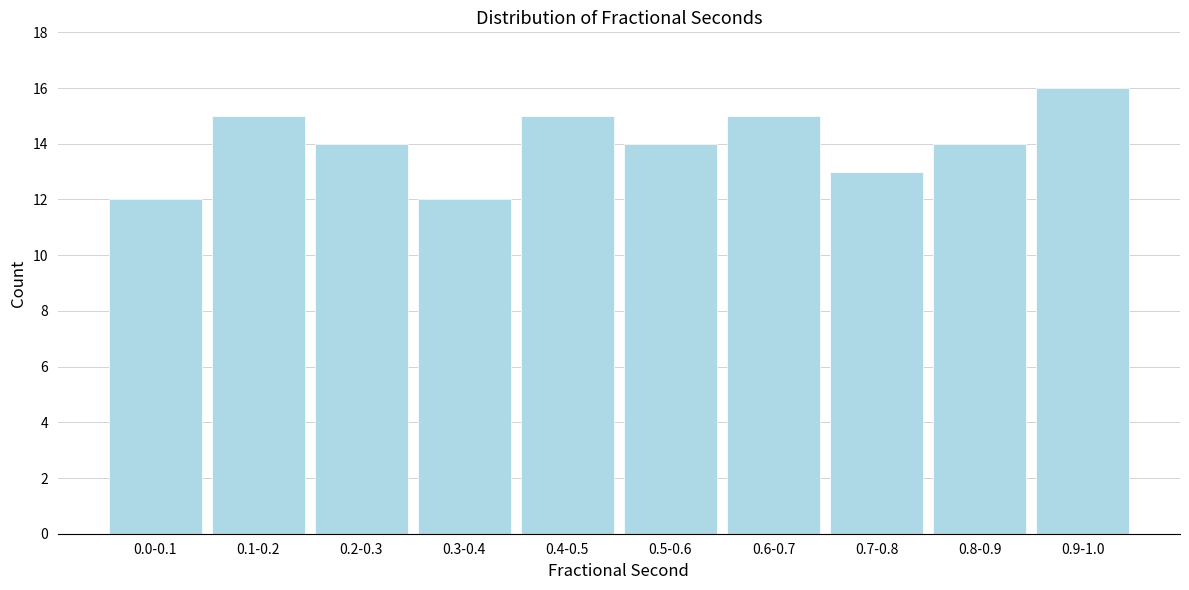

Reading right to left, what are all the values shown in this chart?

0.9-1.0=16	0.8-0.9=14	0.7-0.8=13	0.6-0.7=15	0.5-0.6=14	0.4-0.5=15	0.3-0.4=12	0.2-0.3=14	0.1-0.2=15	0.0-0.1=12